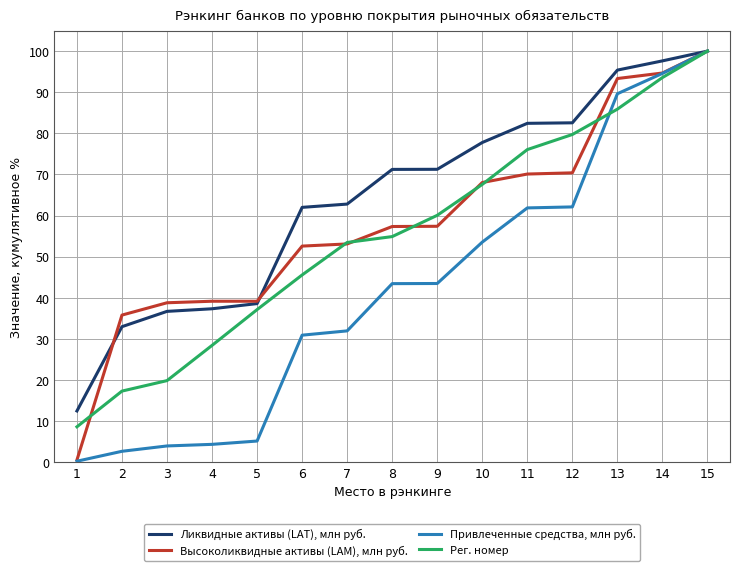

At 5, list the series in order from largest to smallest.

Высоколиквидные активы (LAM), млн руб., Ликвидные активы (LAT), млн руб., Рег. номер, Привлеченные средства, млн руб.